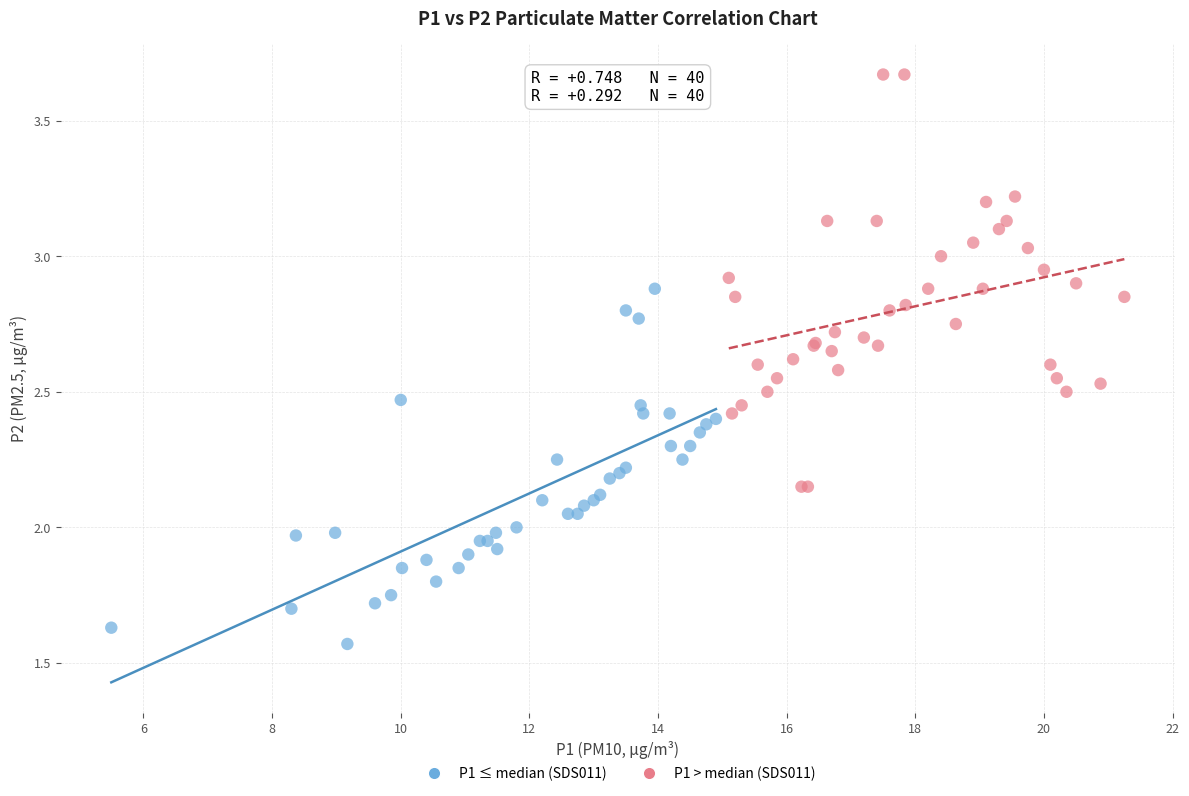

Which series has the largest Y range (max minus min)?

P1 > median (SDS011)